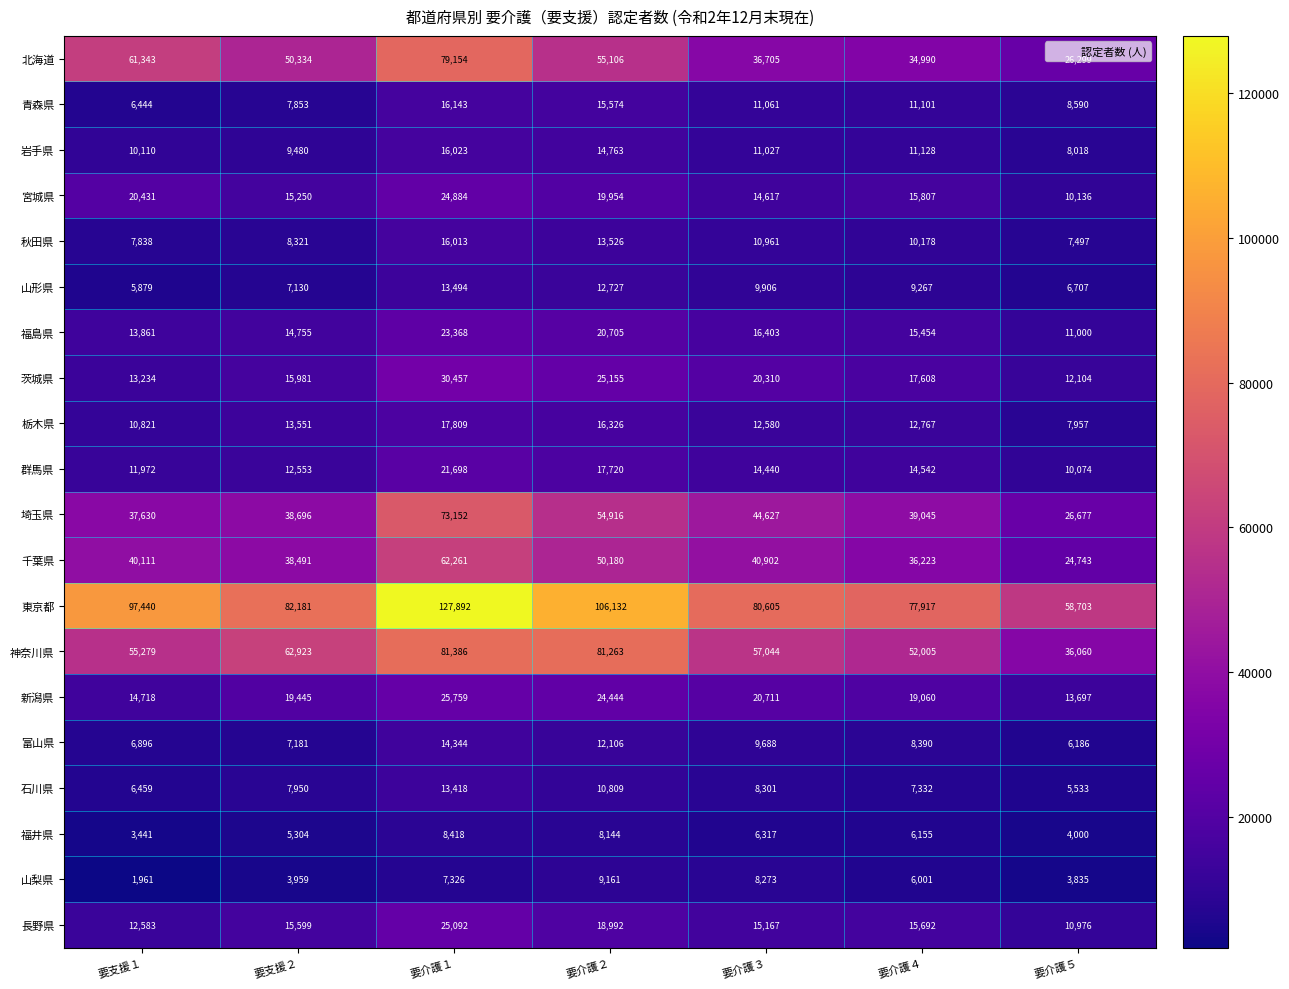

What is the difference between the second highest and minimum values in the 埼玉県 series?

28239